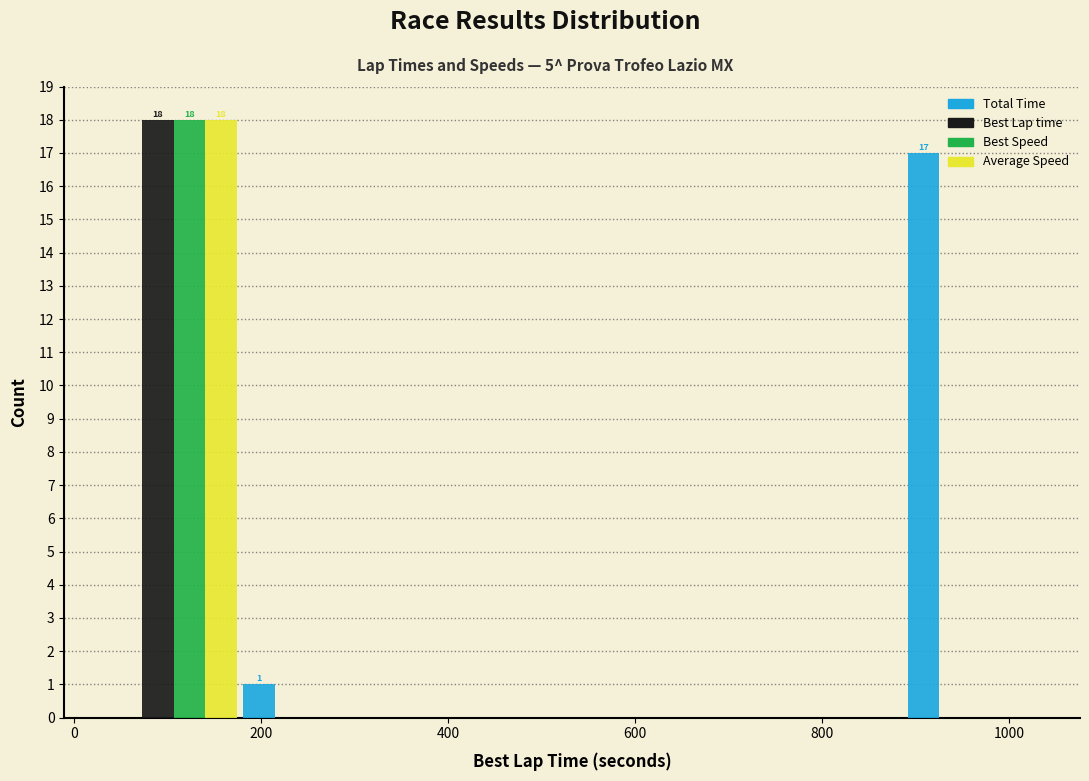

In the Total Time series, which range on the x-axis has the tallest bar?

880 to 1020